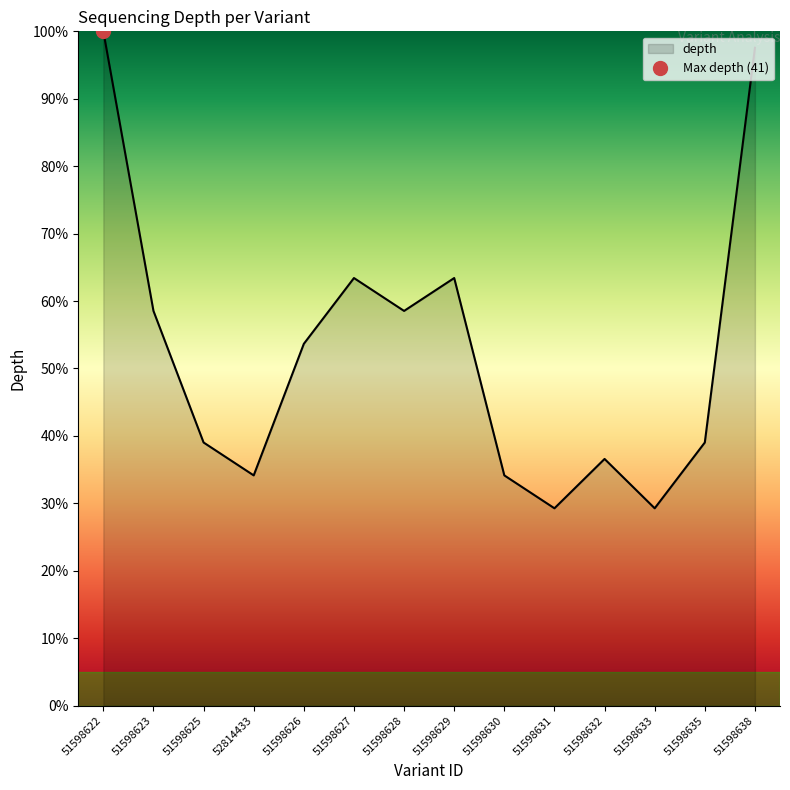

Rank the categories by value from lowest to highest.

51598631, 51598633, 52814433, 51598630, 51598632, 51598625, 51598635, 51598626, 51598623, 51598628, 51598627, 51598629, 51598638, 51598622